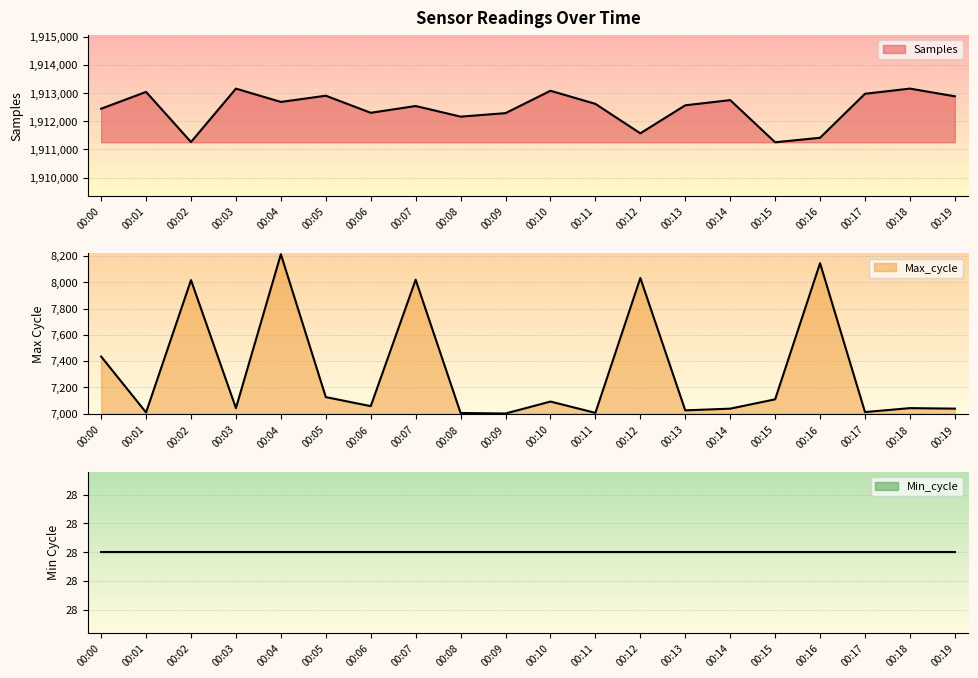

Which has a higher value, 00:14 or 00:19?

00:19